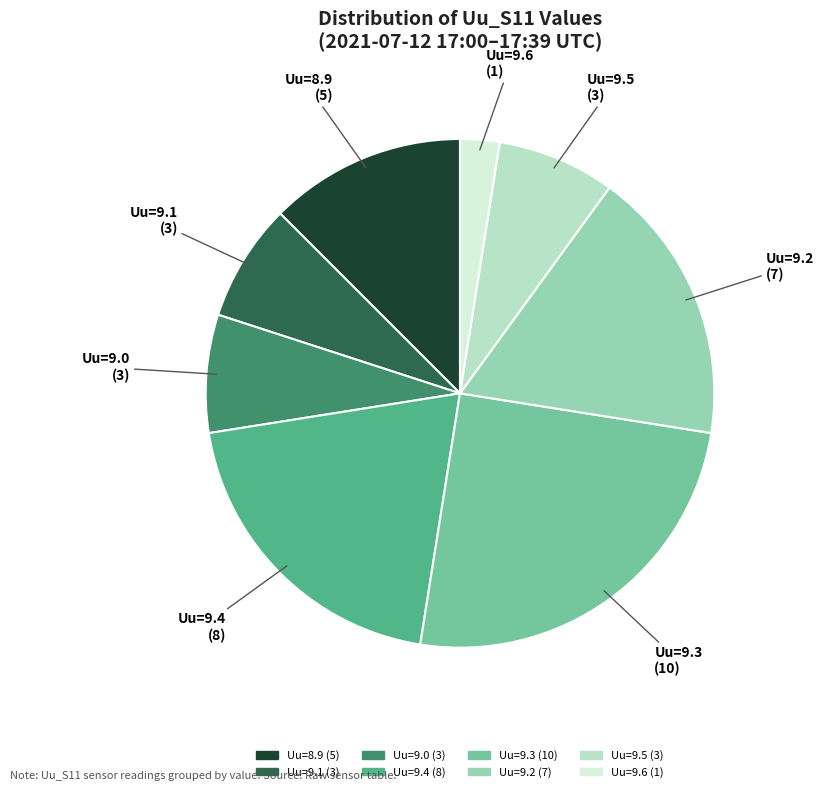

Is there any slice that represents more than half of the pie?

No